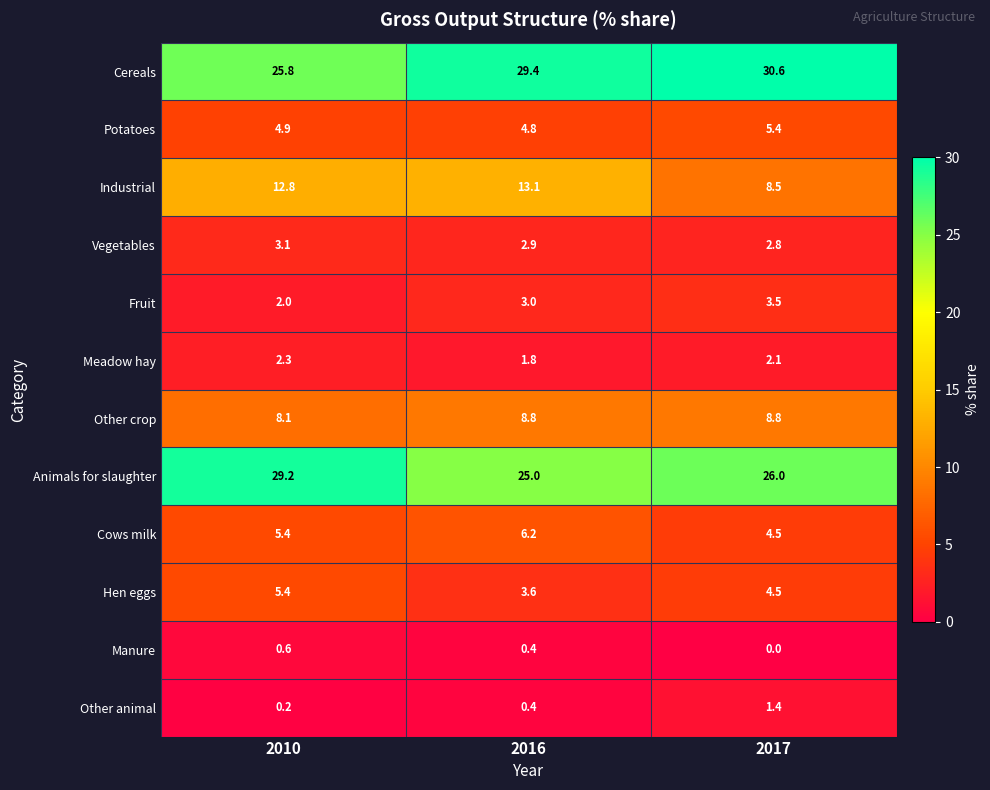

The Fruit series shows 5.8 at 2017. True or false?

False